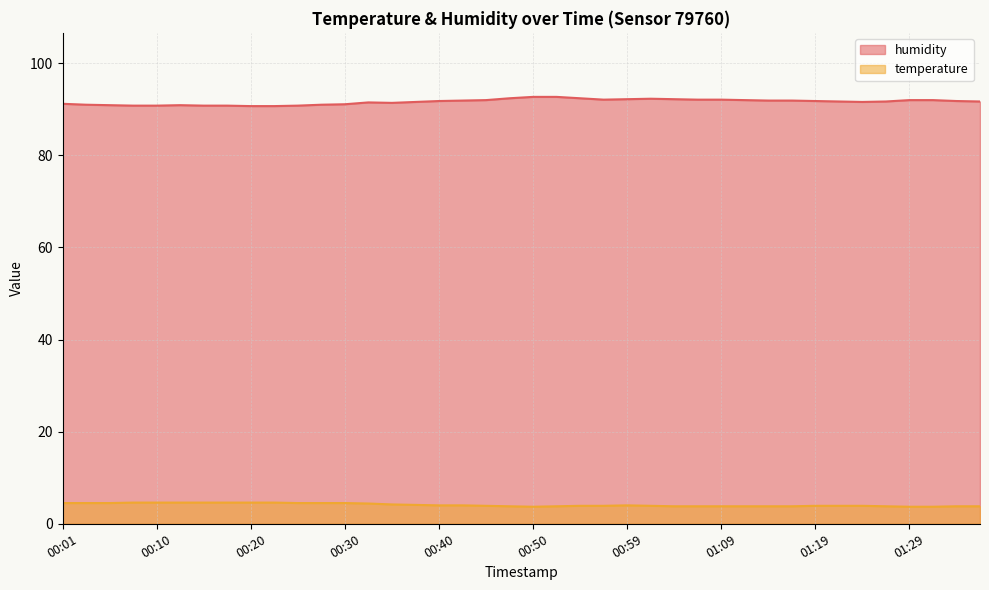

Between 00:28 and 01:04, which series saw the biggest shift?

humidity